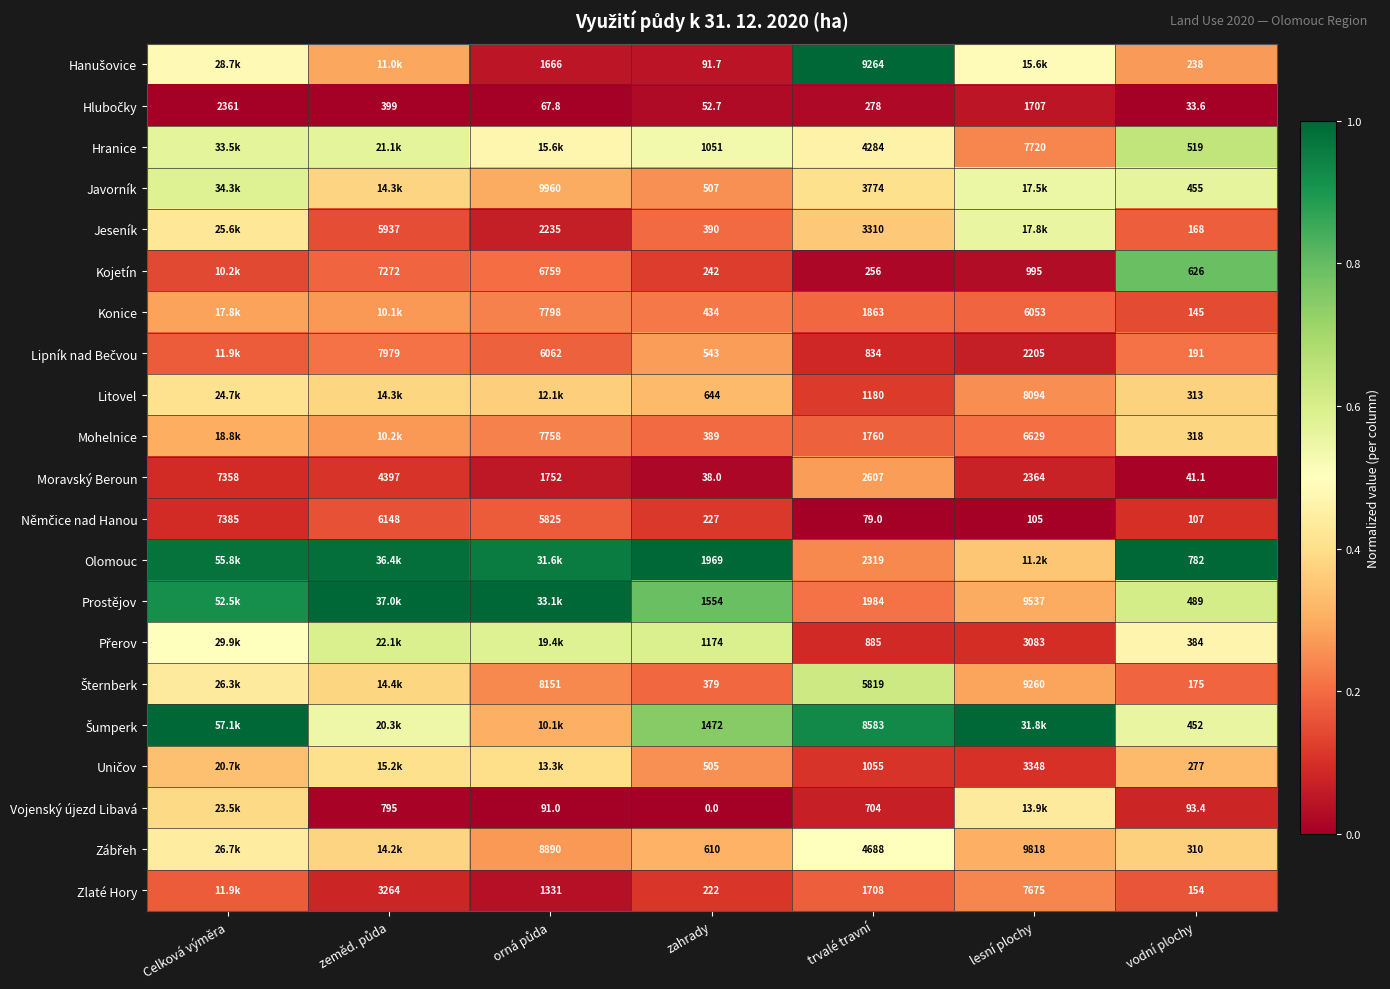

What is the difference between the highest and lowest values at trvalé travní?

9185.0